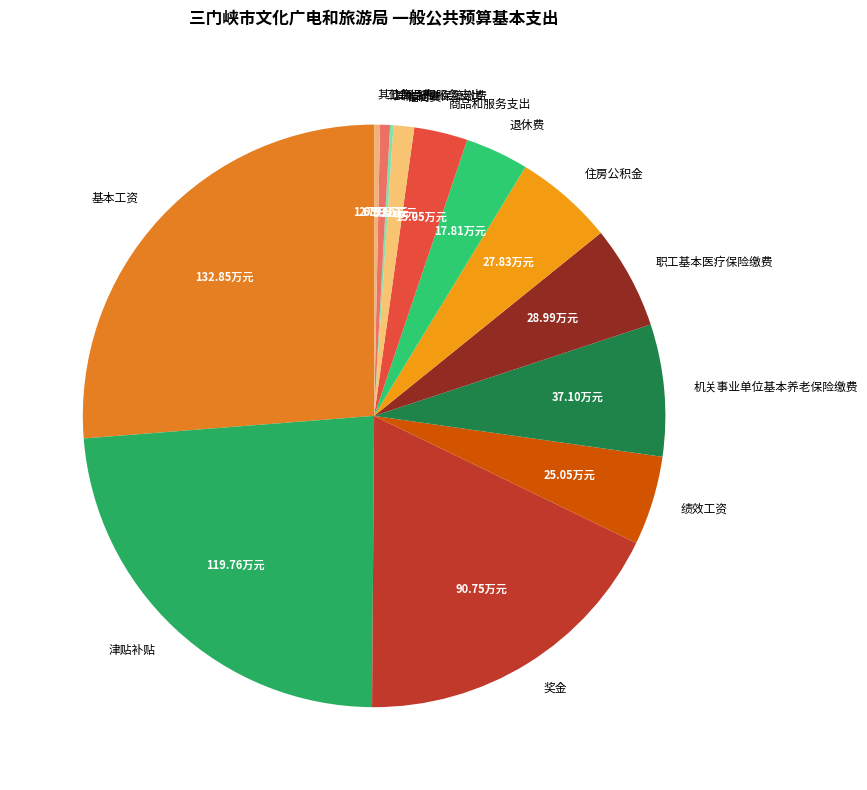

Which slice is the largest?

基本工资